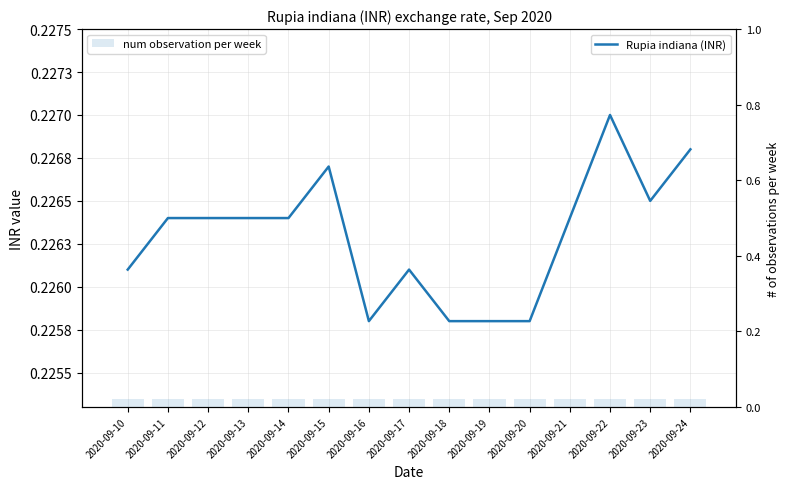

Reading left to right, what are all the values shown in this chart?

Rupia indiana (INR): 0.2	0.2	0.2	0.2	0.2	0.2	0.2	0.2	0.2	0.2	0.2	0.2	0.2	0.2	0.2
num observation per week: 0.0	0.0	0.0	0.0	0.0	0.0	0.0	0.0	0.0	0.0	0.0	0.0	0.0	0.0	0.0